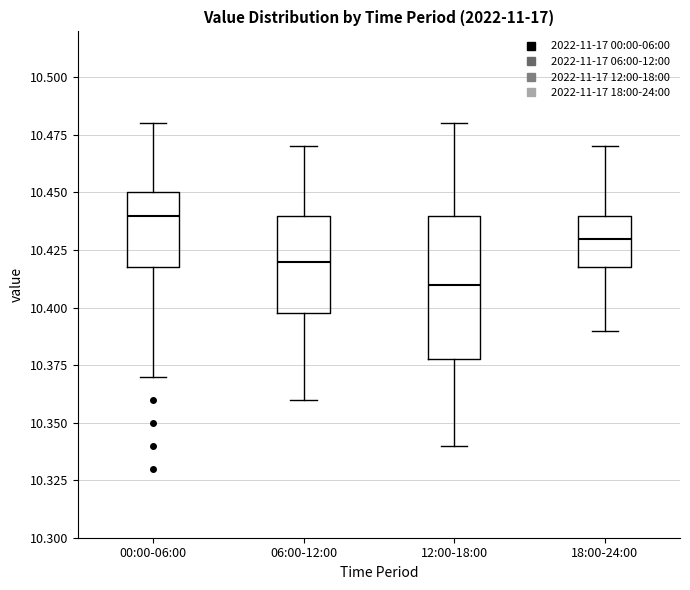

Where does the upper whisker of the box for 12:00-18:00 end on the y-axis? The values are not printed on the chart, so give them approximately, as read against the axis.

10.48